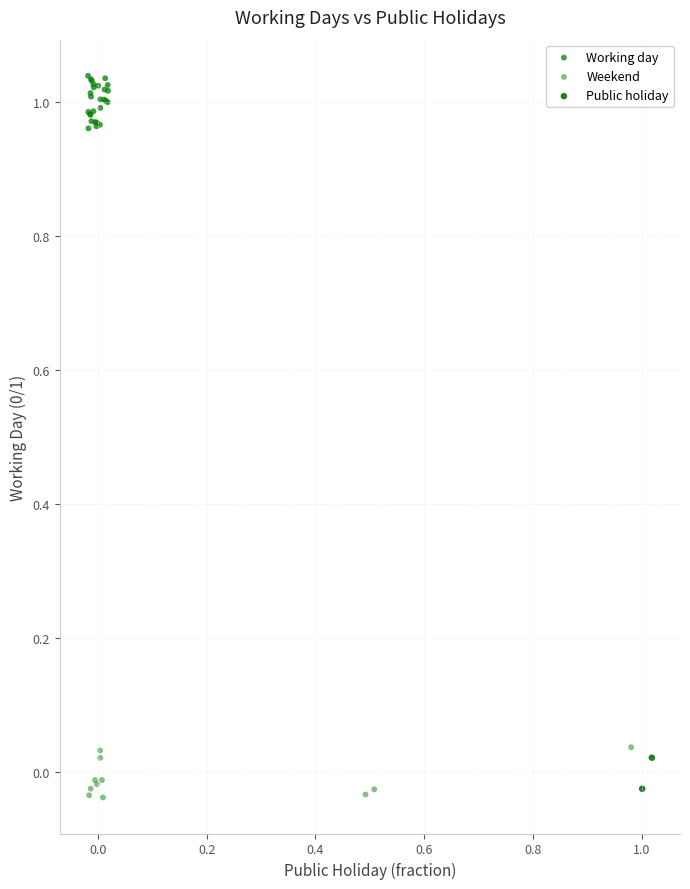

What are all the series names shown in the legend?

Working day, Weekend, Public holiday